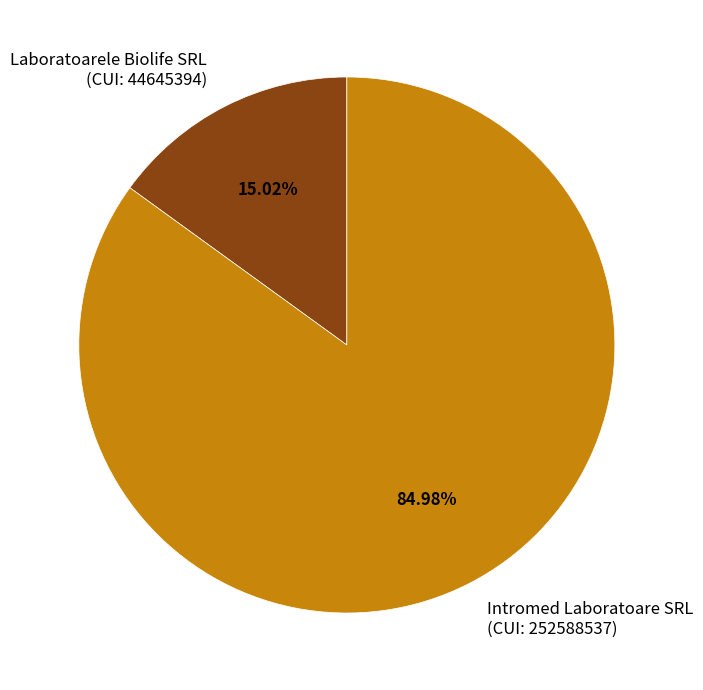

Is the sum of Laboratoarele Biolife SRL (CUI: 44645394) and Intromed Laboratoare SRL (CUI: 252588537) greater than half?

Yes